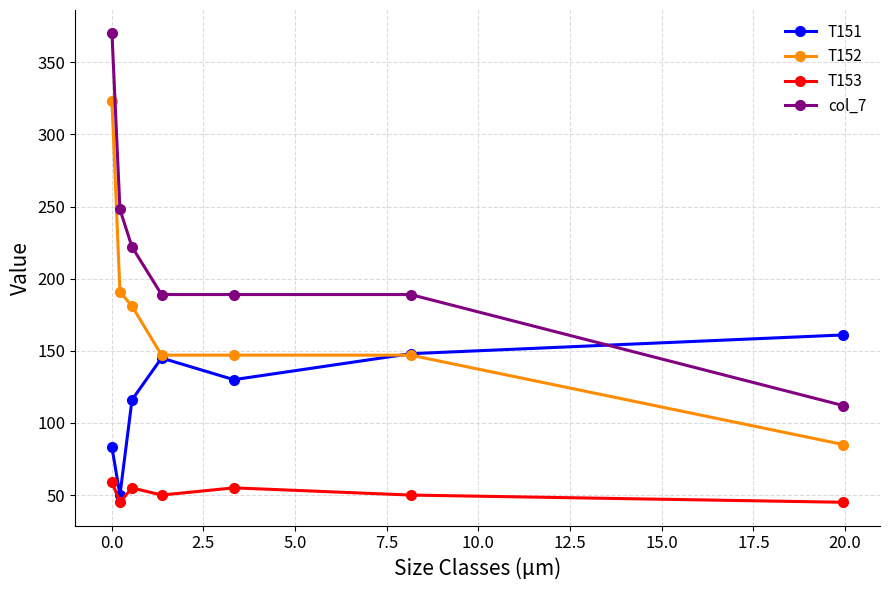

What are all the series names shown in the legend?

T151, T152, T153, col_7